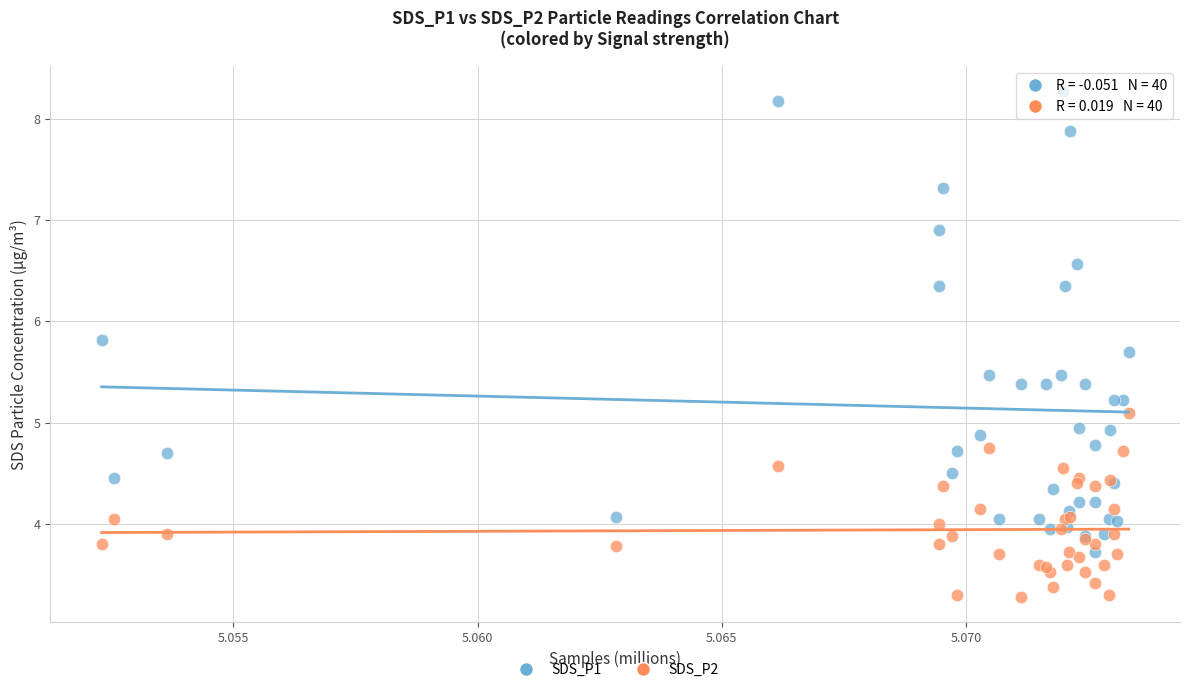

Which series reaches the maximum Y coordinate?

SDS_P1